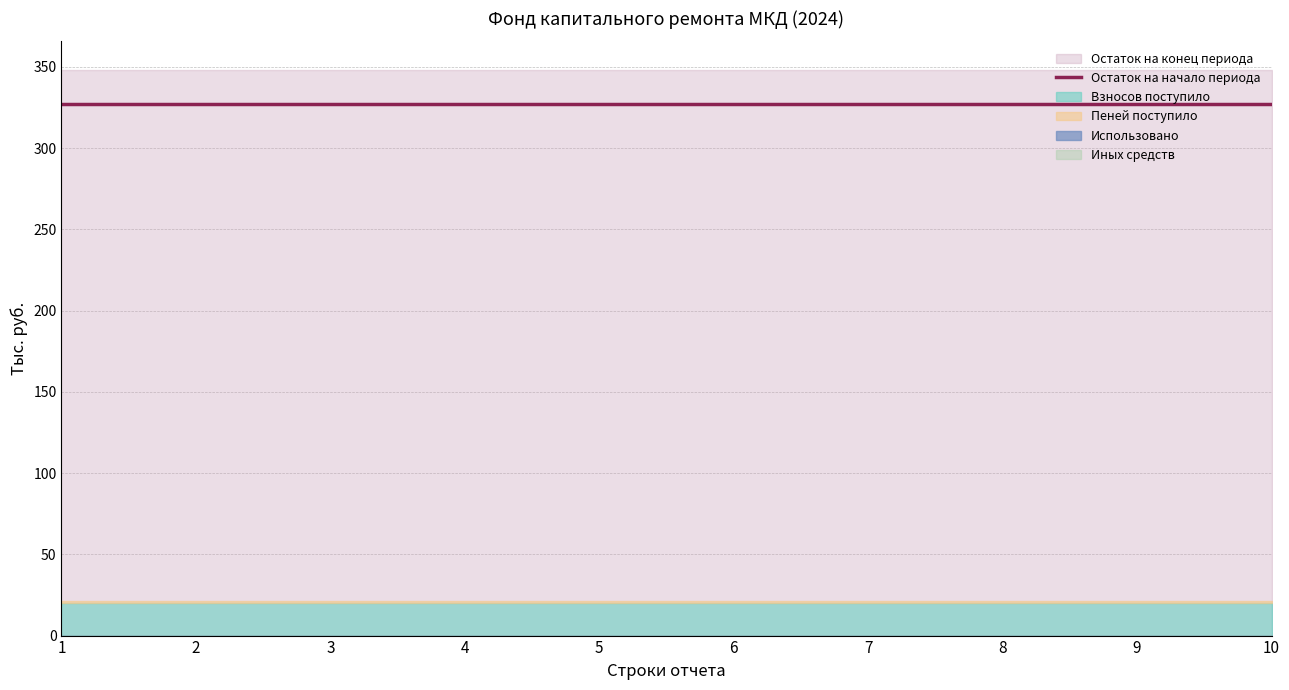

What is the value of the Остаток на конец периода point at the 1st from the left?

348.3